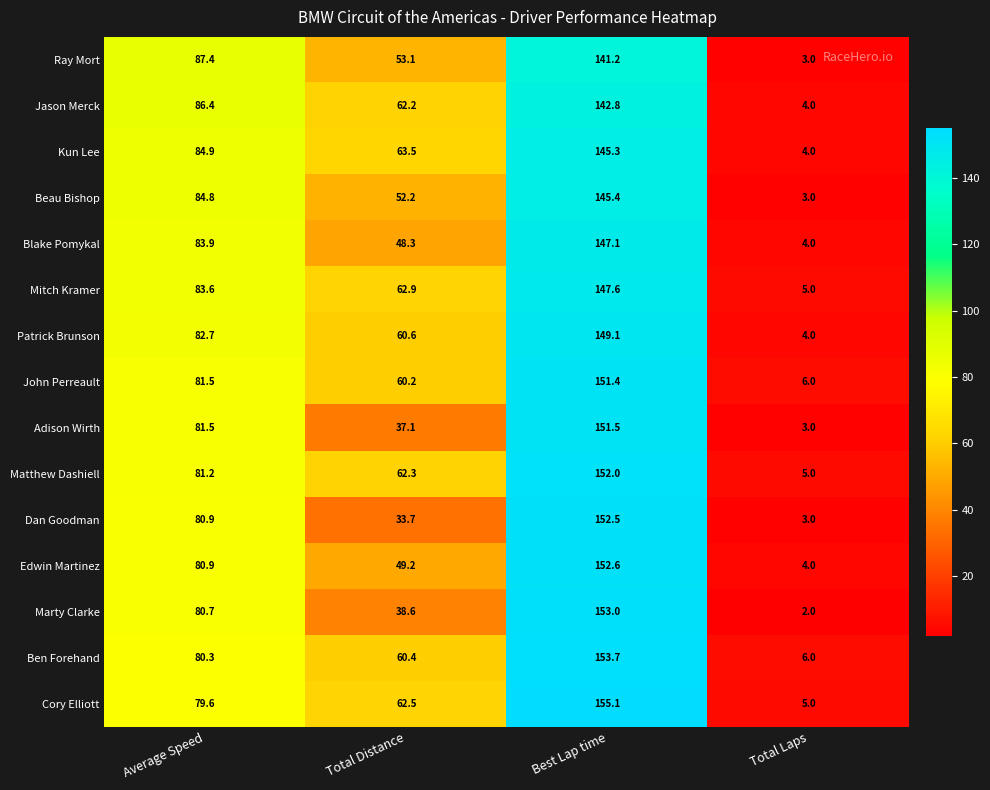

List the series in order of their peak value, highest first.

Cory Elliott, Ben Forehand, Marty Clarke, Edwin Martinez, Dan Goodman, Matthew Dashiell, Adison Wirth, John Perreault, Patrick Brunson, Mitch Kramer, Blake Pomykal, Beau Bishop, Kun Lee, Jason Merck, Ray Mort